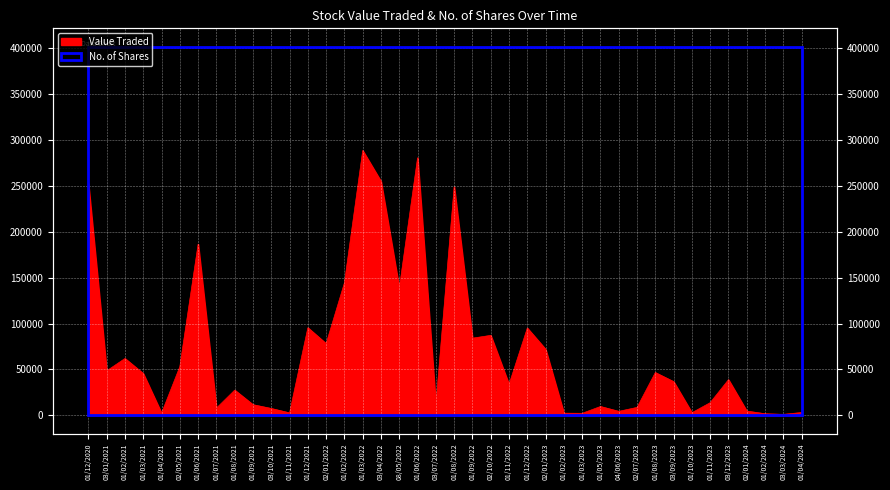

What is the label of the 18th point from the right?

02/10/2022